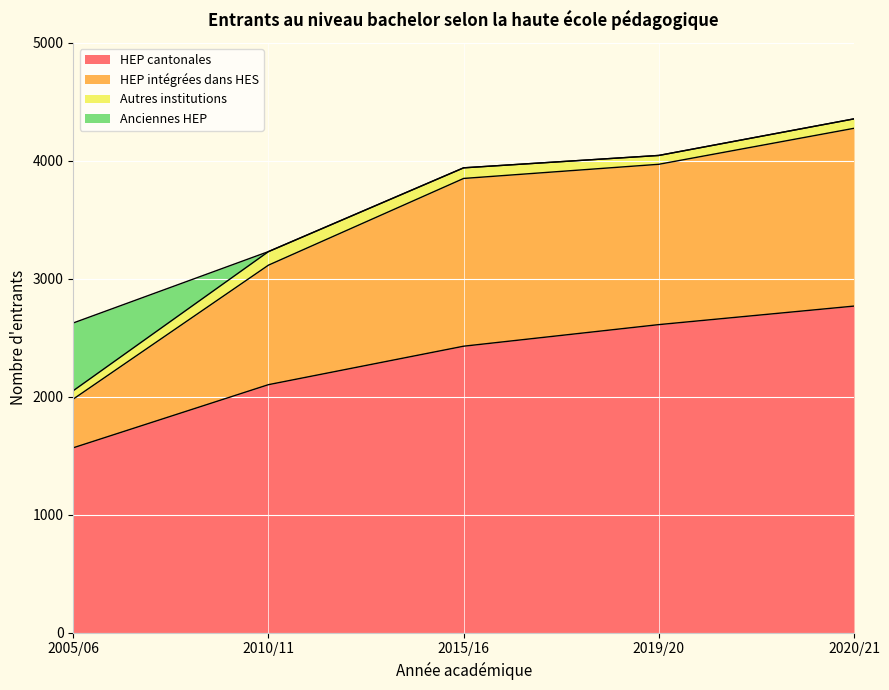

Read the HEP cantonales value at 2019/20, to the nearest 50.

2600